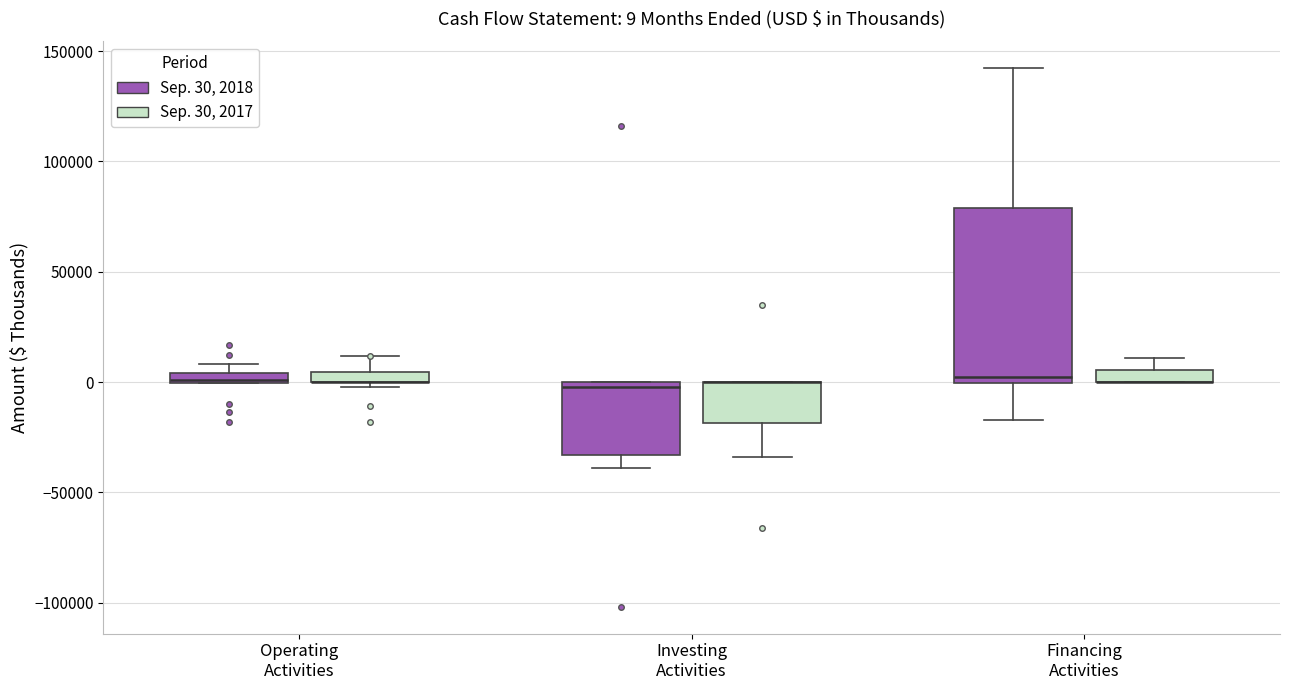

Comparing the boxes themselves (not the whiskers), which one is the tallest?

Financing Activities (Sep. 30, 2018)